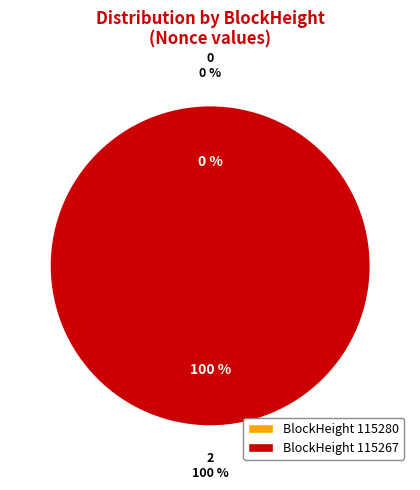

Which slice is the smallest?

115280